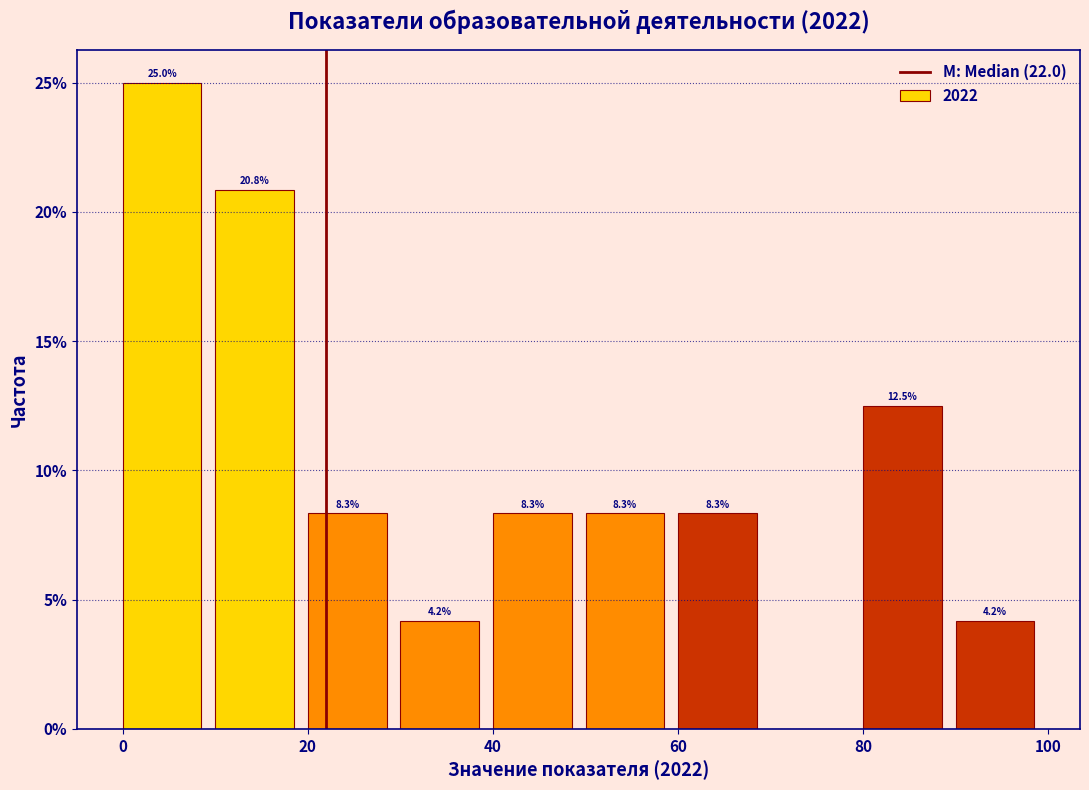

Over which range of the x-axis is the bar tallest?

0 to 10